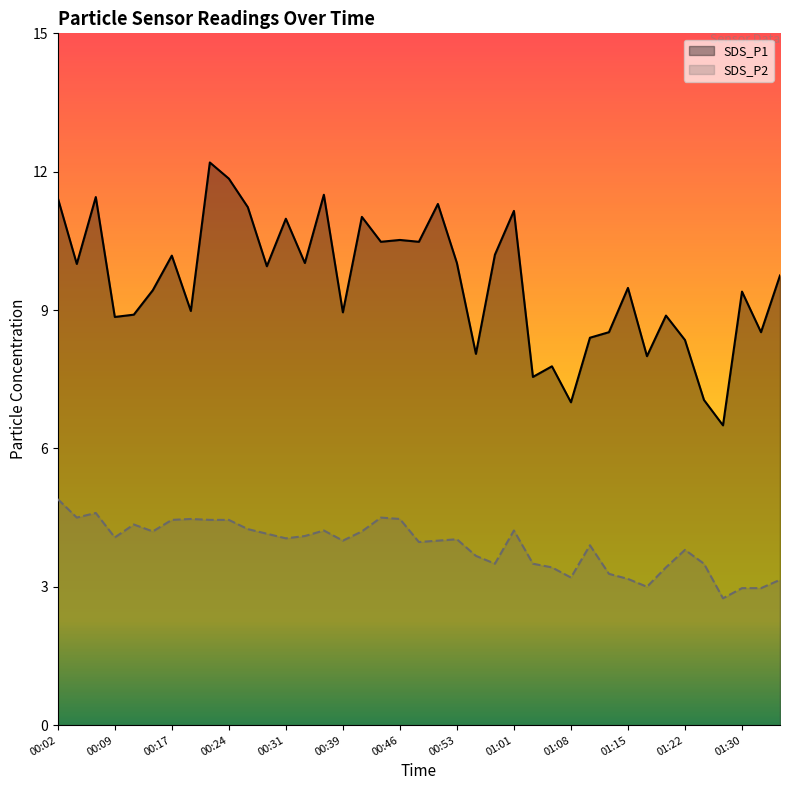

Where is the first local maximum for SDS_P1?

00:07